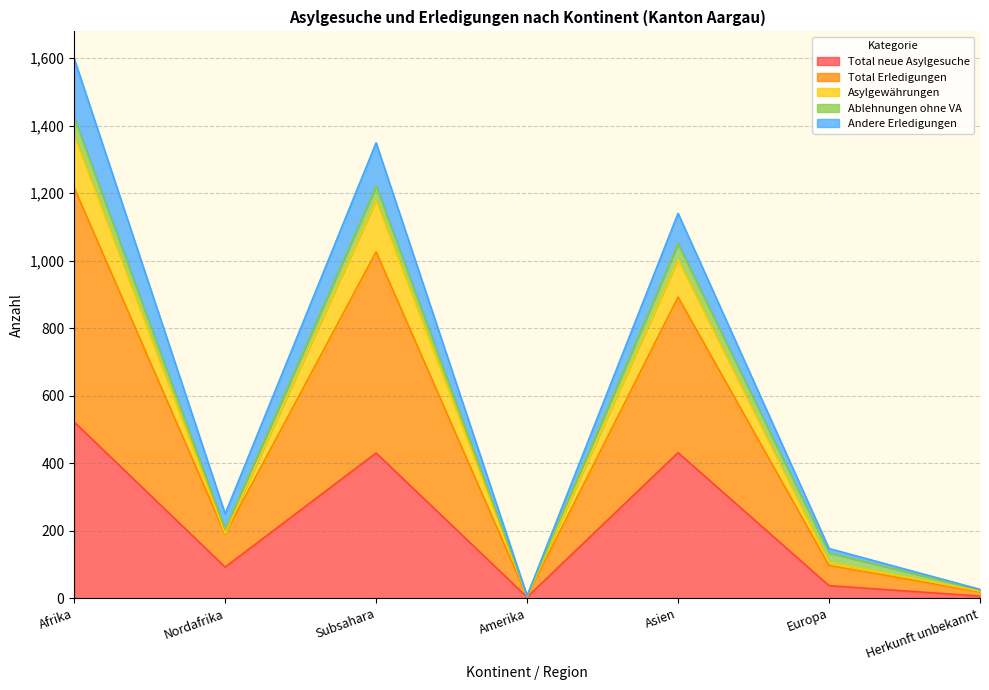

What is the sum of the Total neue Asylgesuche values at Nordafrika and Asien?

523